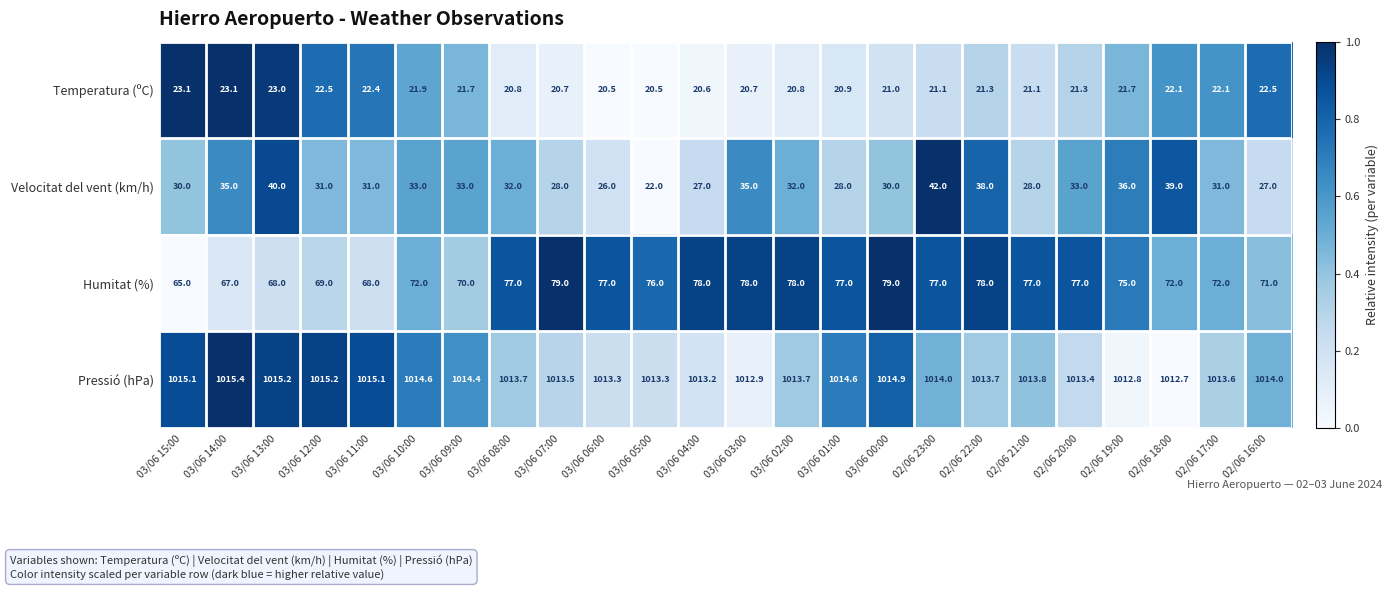

At 03/06 14:00, list the series in order from smallest to largest.

Temperatura (ºC), Velocitat del vent (km/h), Humitat (%), Pressió (hPa)